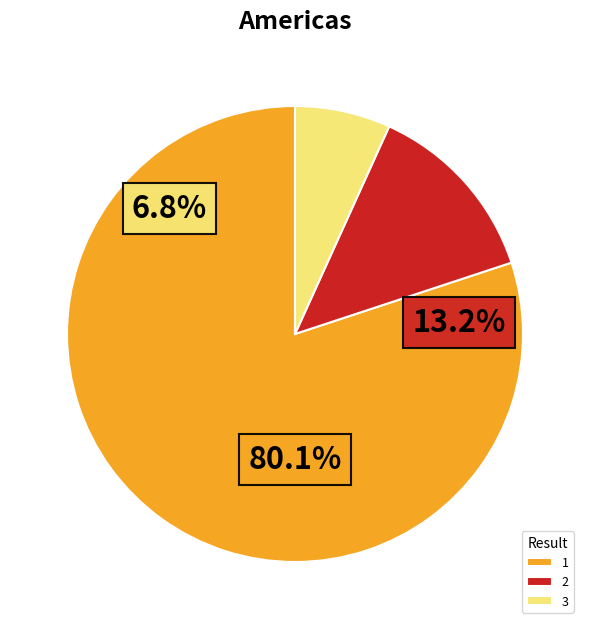

Between 1 and 3, which is larger?

1